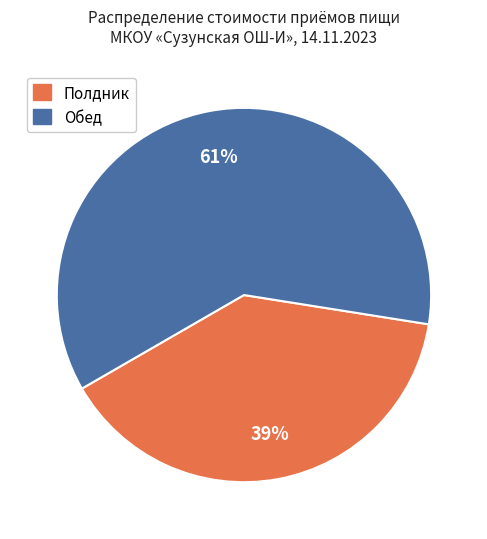

What is the smallest slice in the pie chart?

Полдник